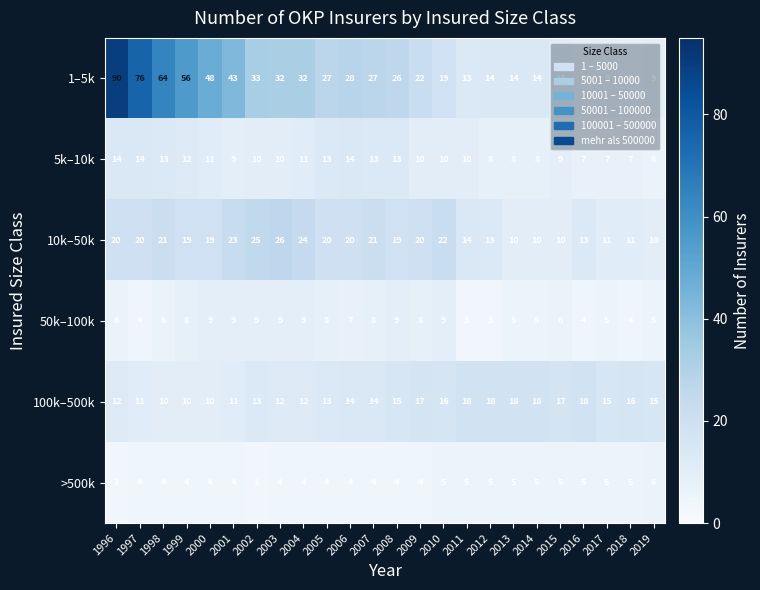

Between 1996 and 2006, which series saw the biggest shift?

1–5k